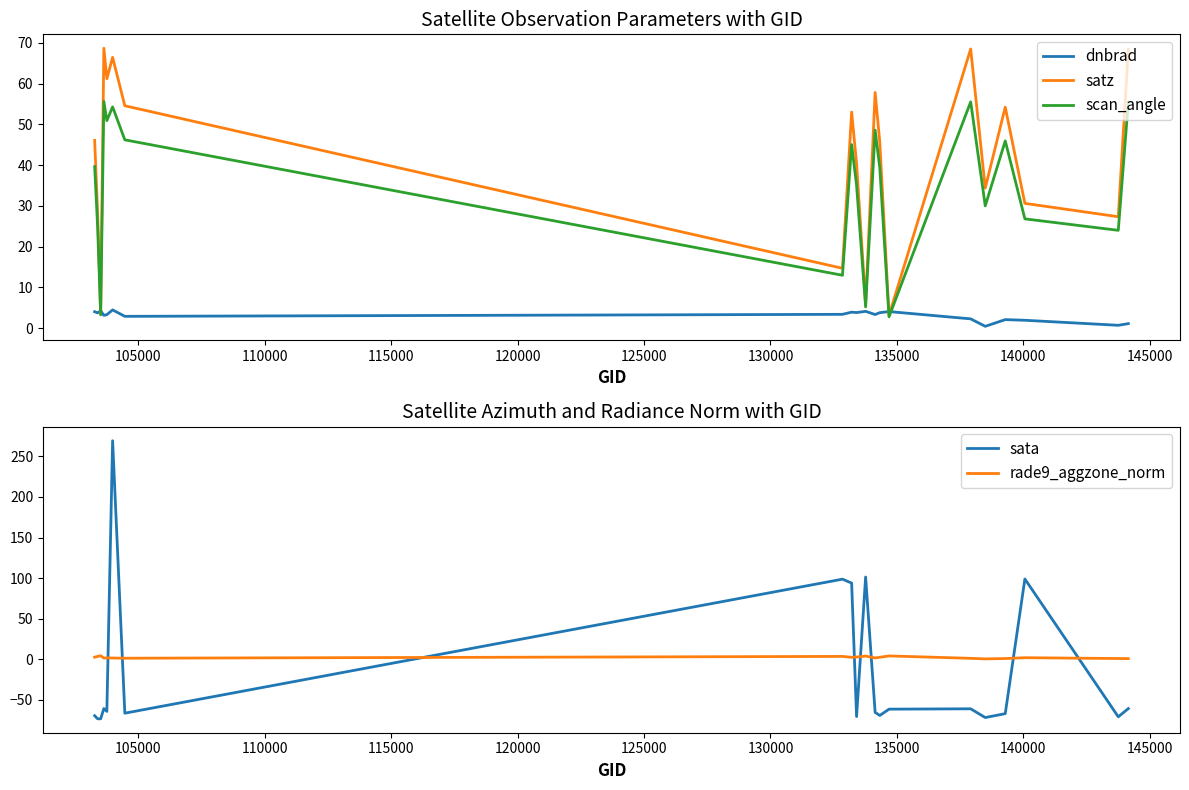

Count the number of data series in this chart.

5